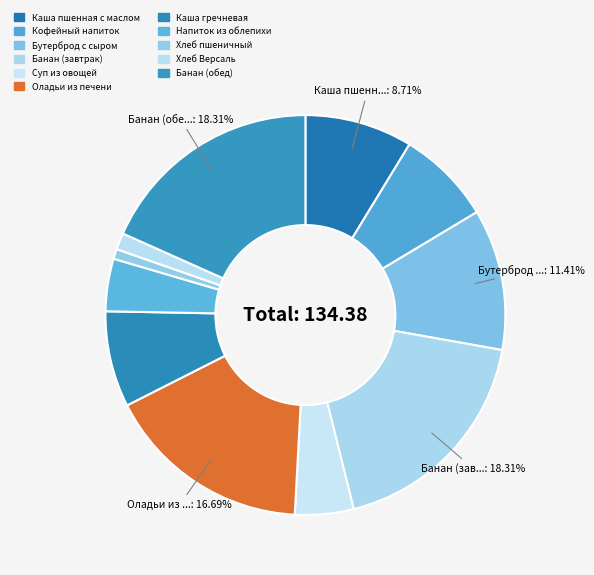

How many slices are in this pie chart?

11